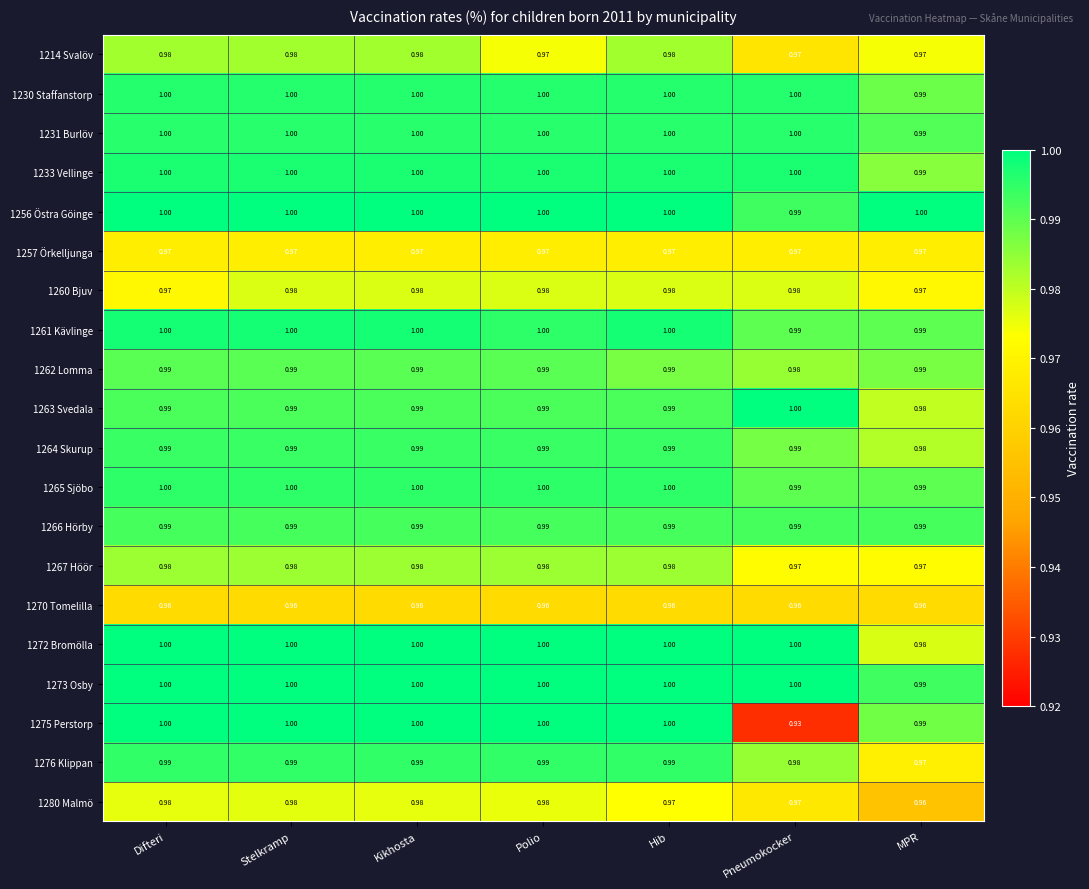

Is the value of 1230 Staffanstorp at Difteri greater than the value of 1276 Klippan at Hib?

Yes